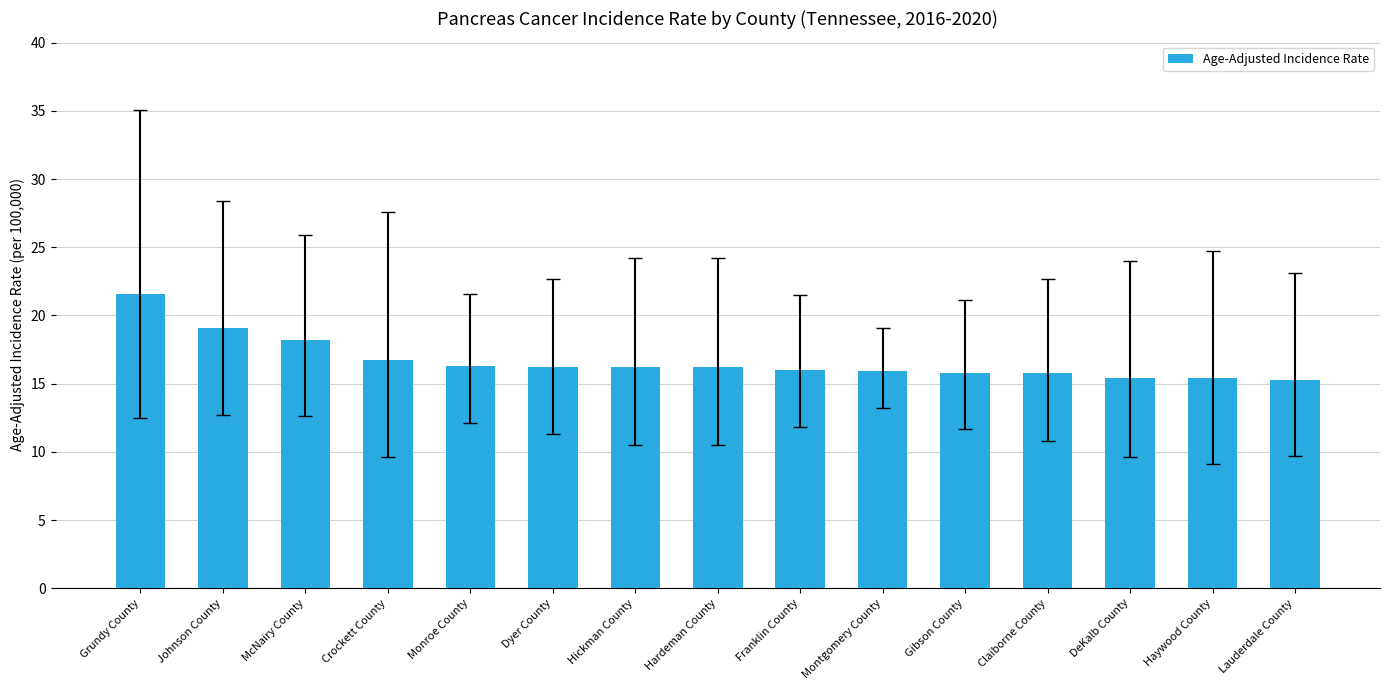

Where is the data nearest to the value 18?

McNairy County